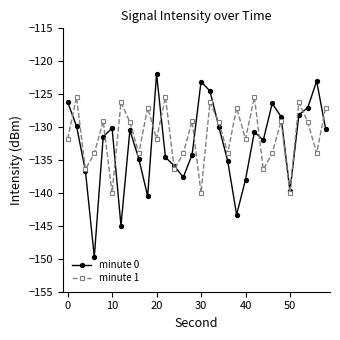

Rank the series by their average value, from lowest to highest.

minute 0, minute 1